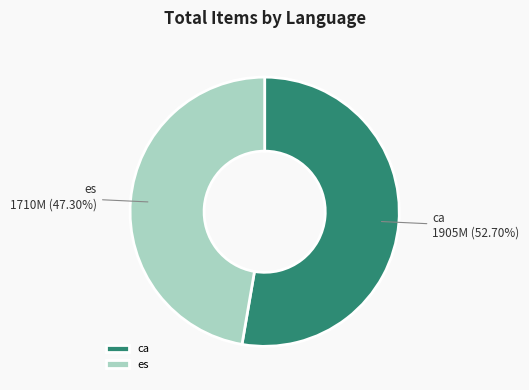

Combined, do es and ca account for over 50%?

Yes